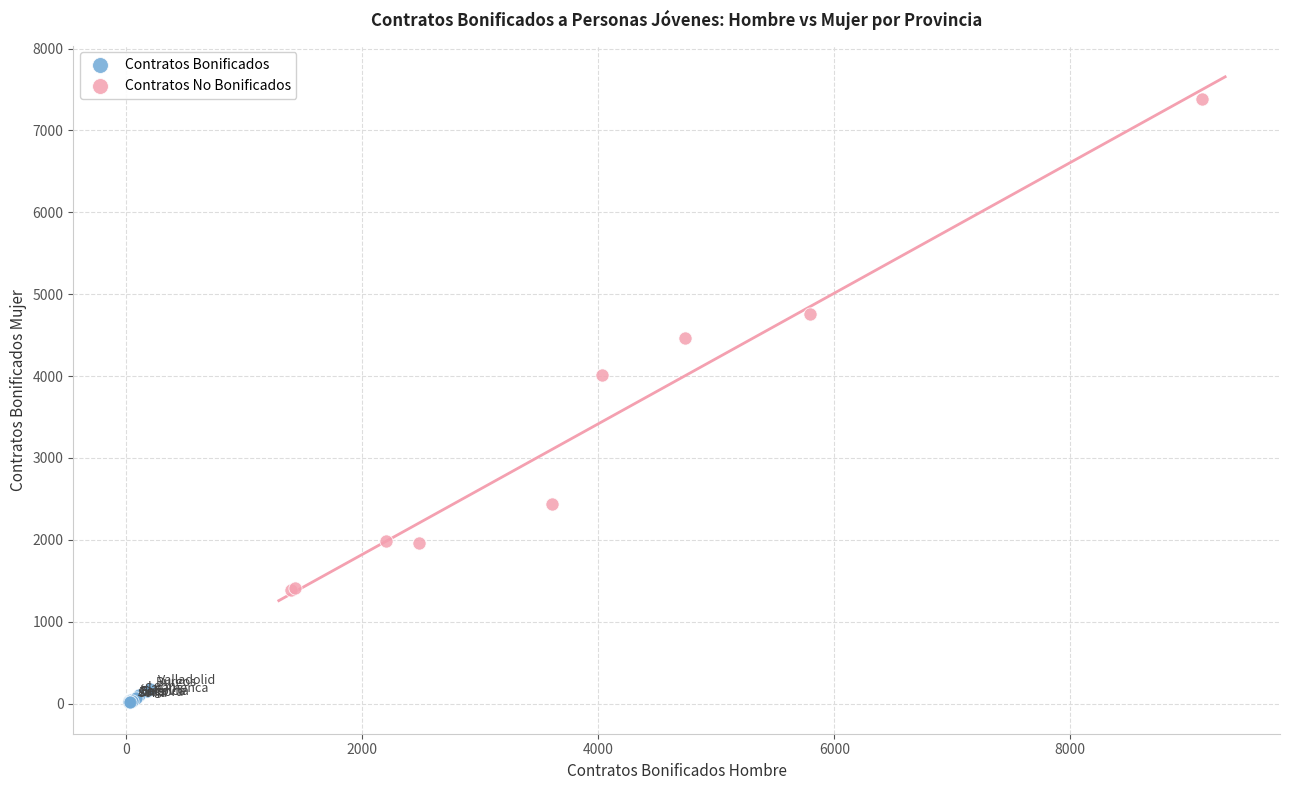

What are all the series names shown in the legend?

Contratos Bonificados, Contratos No Bonificados